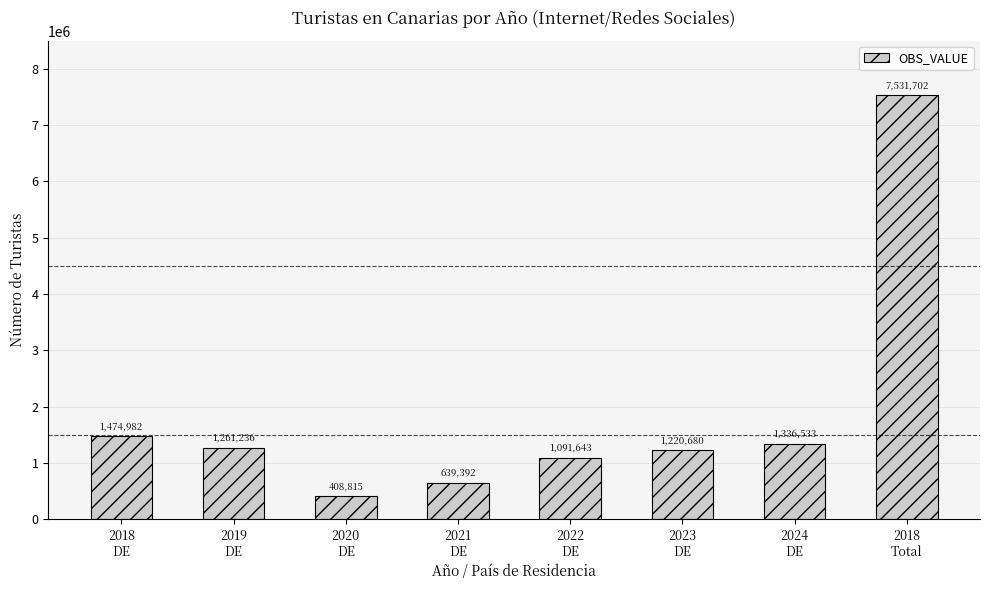

Rank the categories by value from highest to lowest.

2018
Total, 2018
DE, 2024
DE, 2019
DE, 2023
DE, 2022
DE, 2021
DE, 2020
DE